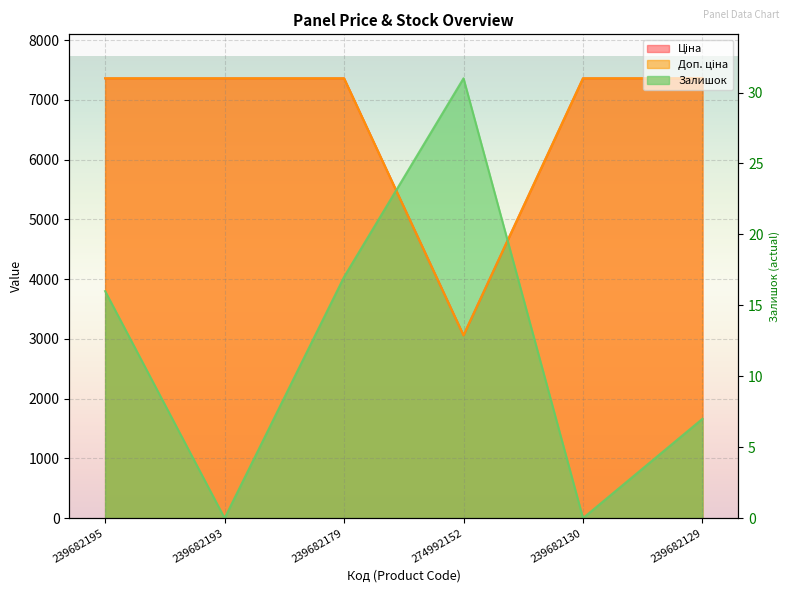

At which label does Залишок reach its peak?

274992152